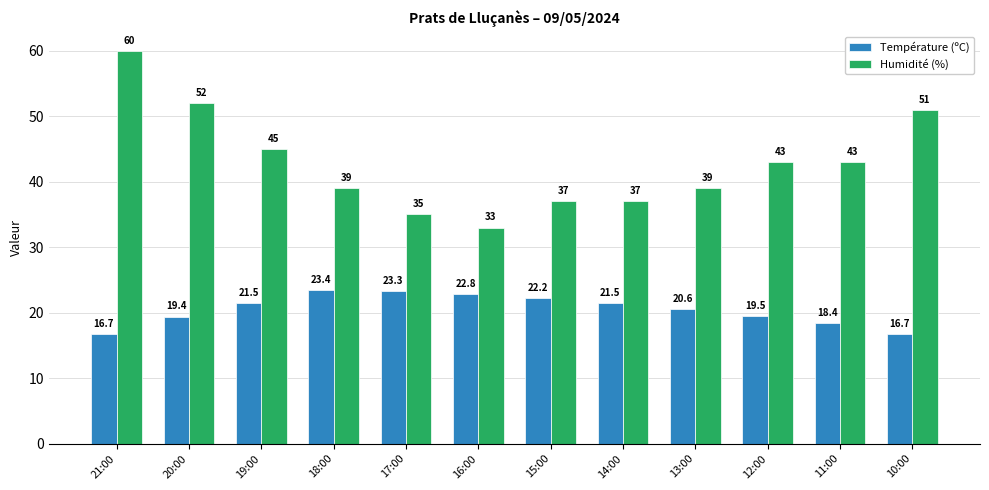

What is the sum of all Température (ºC) values?

246.0